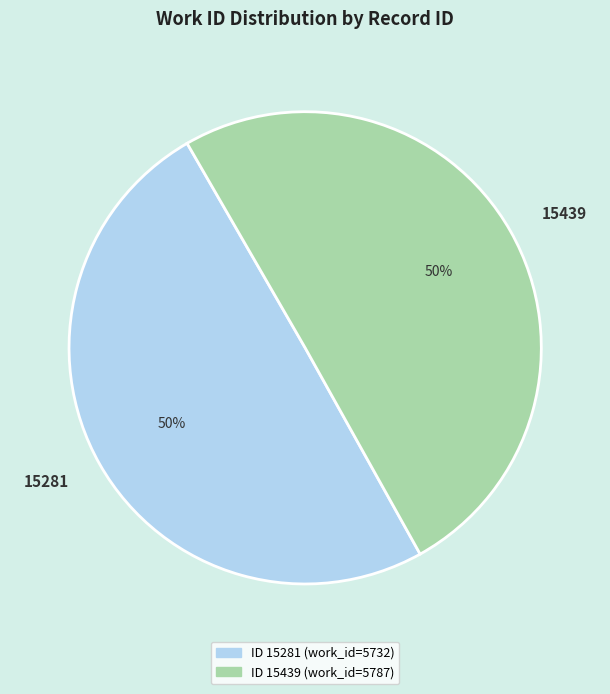

To the nearest percent, what is the average slice percentage?

50%